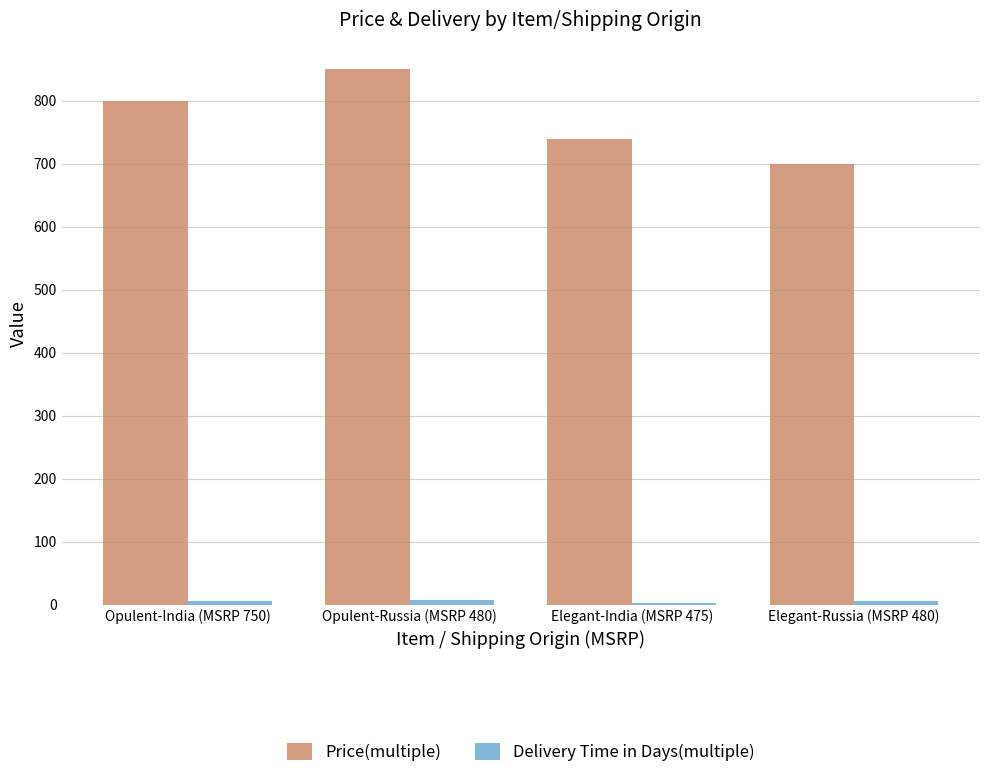

How many groups of bars are there?

4